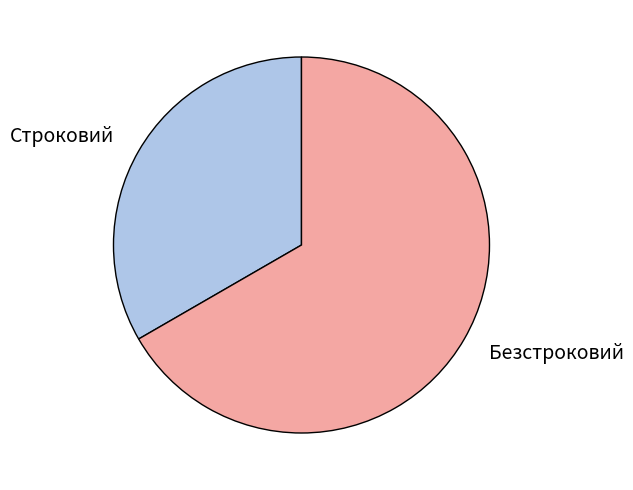

Count the number of slices in the pie.

2